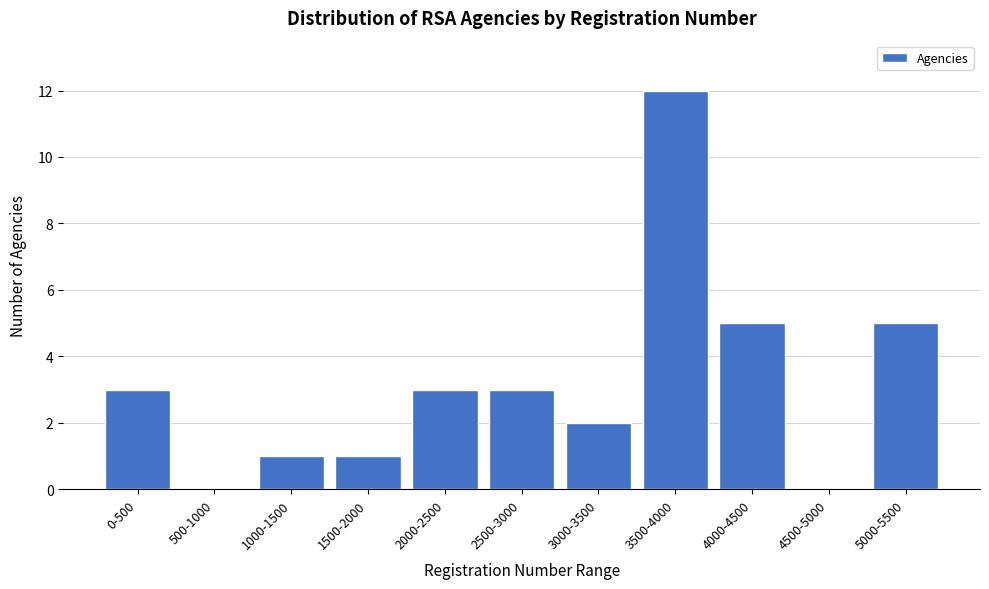

Reading left to right, what are all the values shown in this chart?

0-500=3	500-1000=0	1000-1500=1	1500-2000=1	2000-2500=3	2500-3000=3	3000-3500=2	3500-4000=12	4000-4500=5	4500-5000=0	5000-5500=5